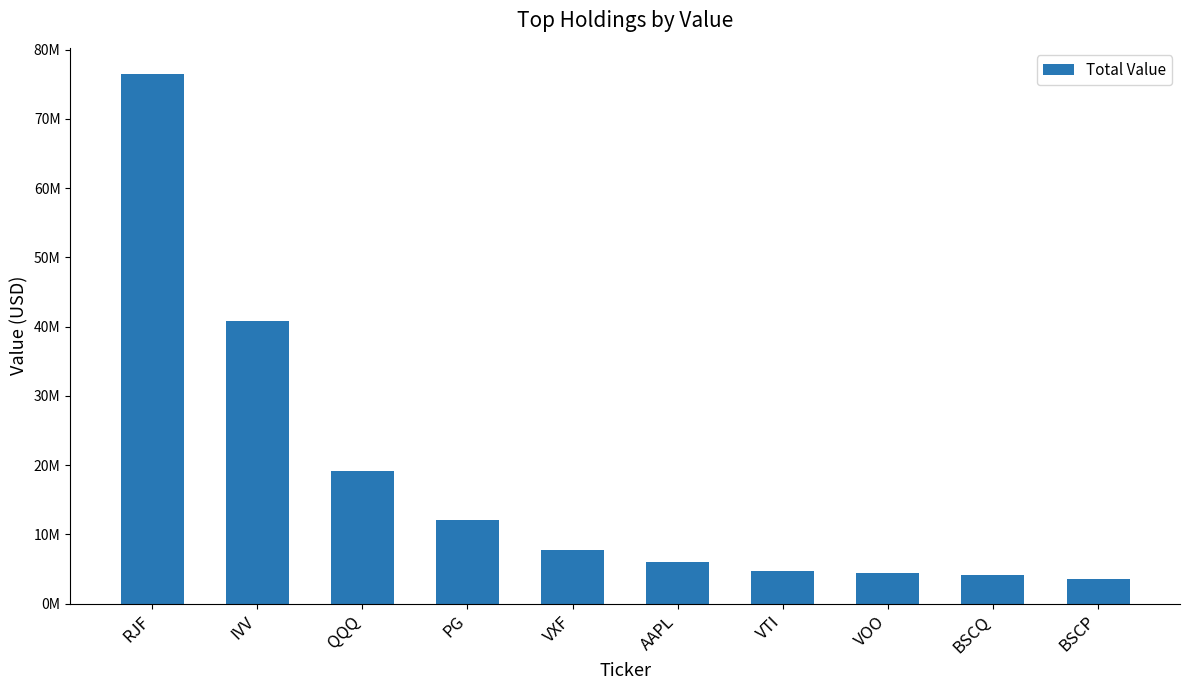

Rank the categories by value from lowest to highest.

BSCP, BSCQ, VOO, VTI, AAPL, VXF, PG, QQQ, IVV, RJF